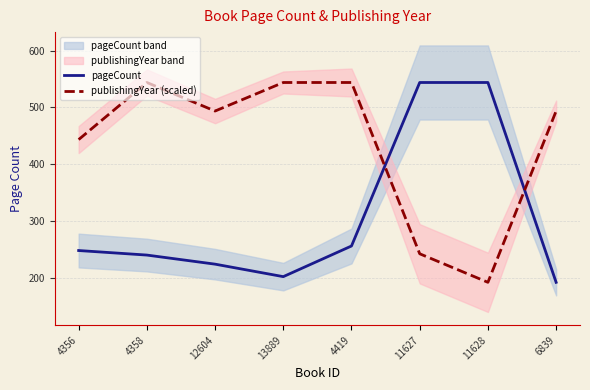

After their last crossing, which series has the higher values: publishingYear (scaled) or pageCount?

publishingYear (scaled)